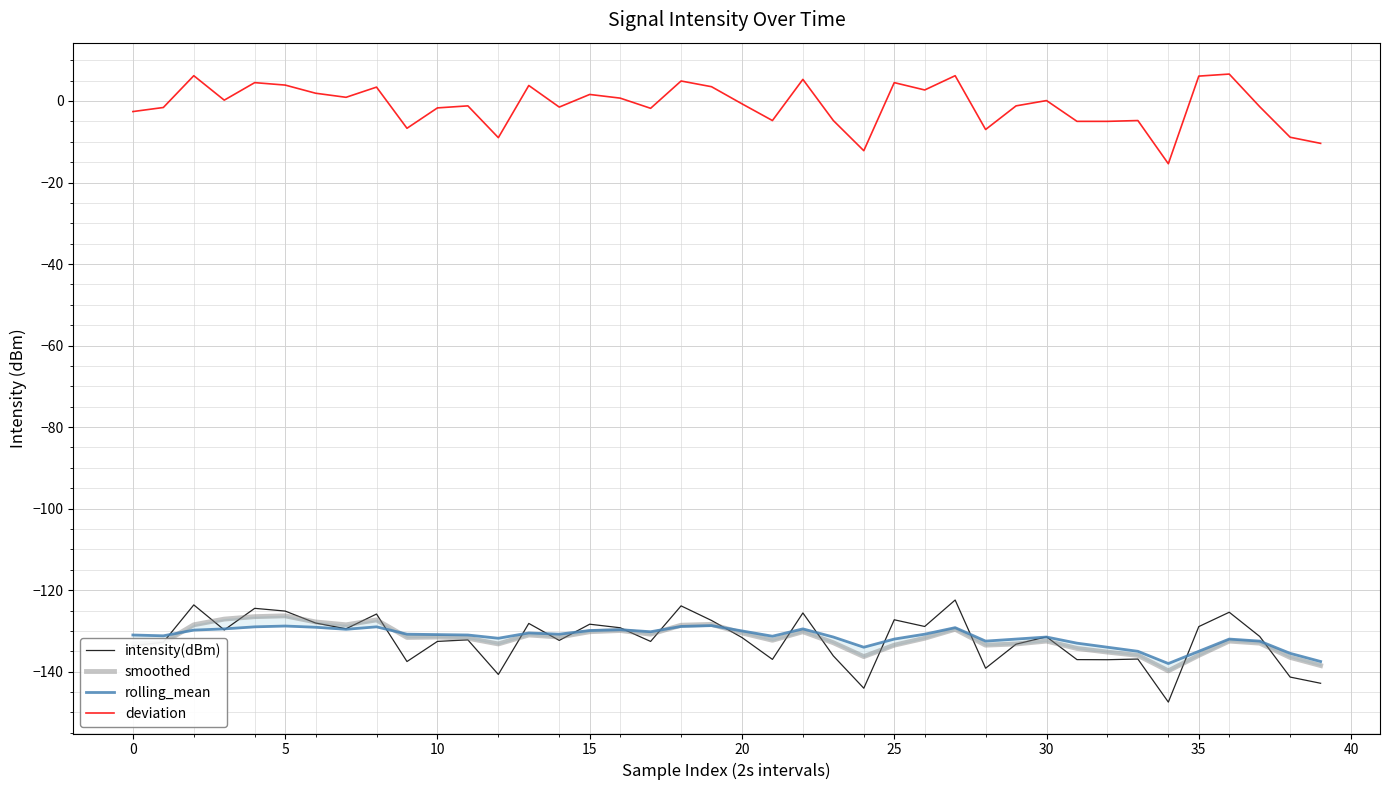

What is the approximate value of smoothed at 14?

-131.5